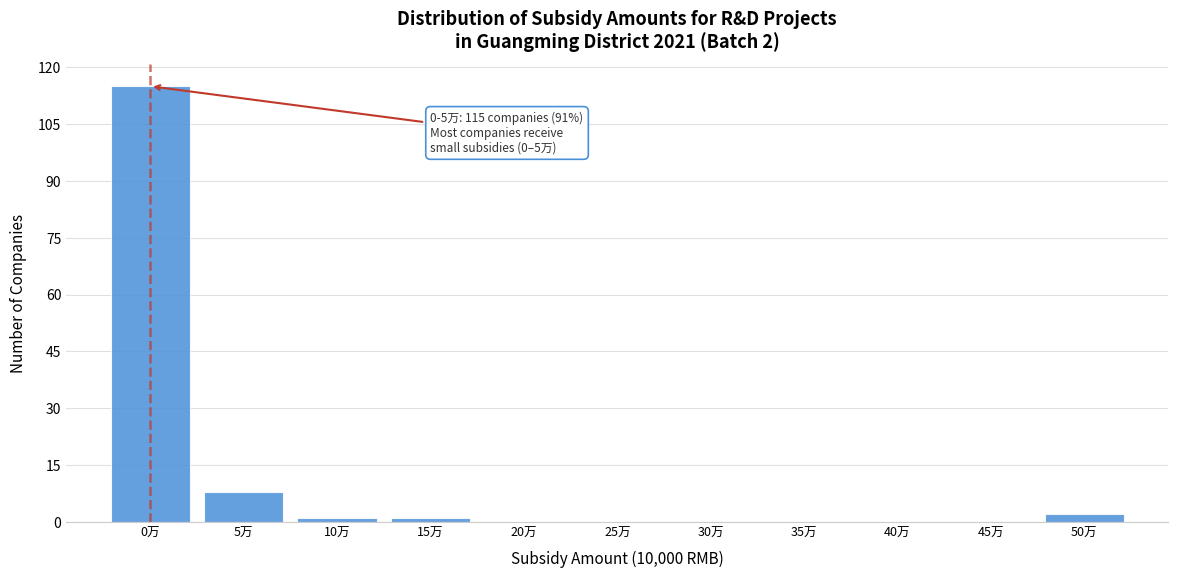

Reading left to right, extract all data points from this chart.

0万=115	5万=8	10万=1	15万=1	20万=0	25万=0	30万=0	35万=0	40万=0	45万=0	50万=2